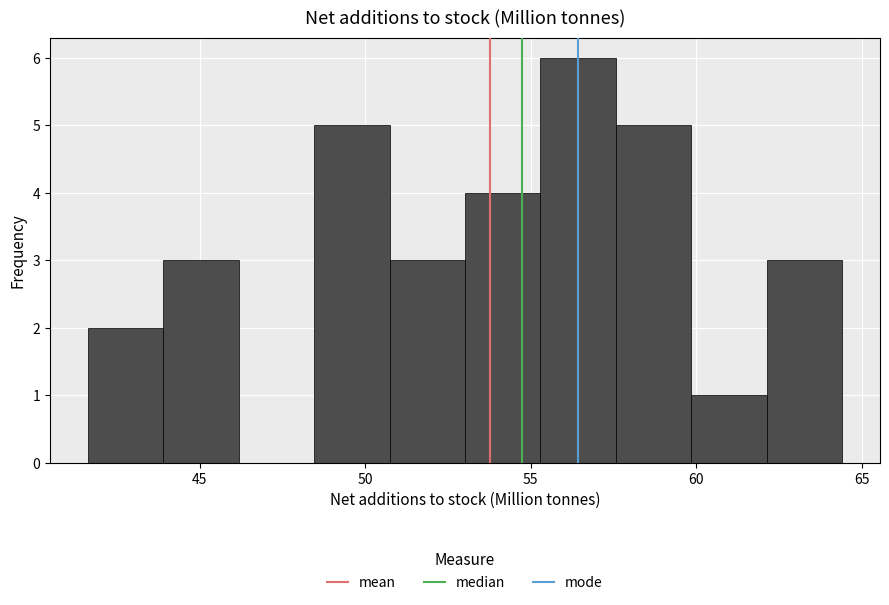

How tall is the bar that spans 57.5 to 60.0 on the x-axis? Neither the bar edges nor the heights are printed on the chart, so give them approximately, as read against the axes.

5